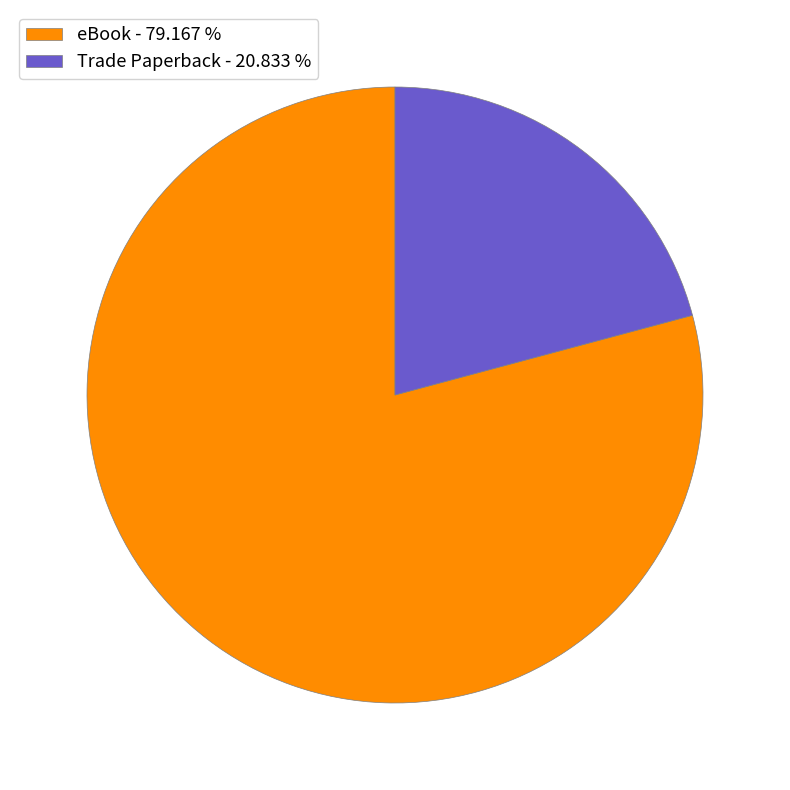

Do Trade Paperback and eBook together represent more than half of the pie?

Yes